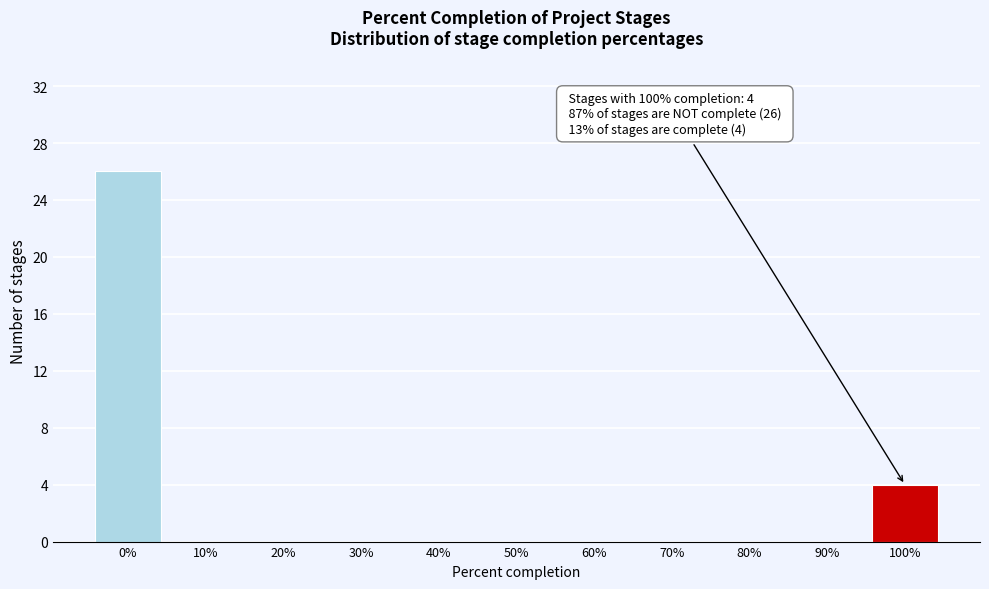

Which range on the x-axis has the tallest bar?

-5 to 5